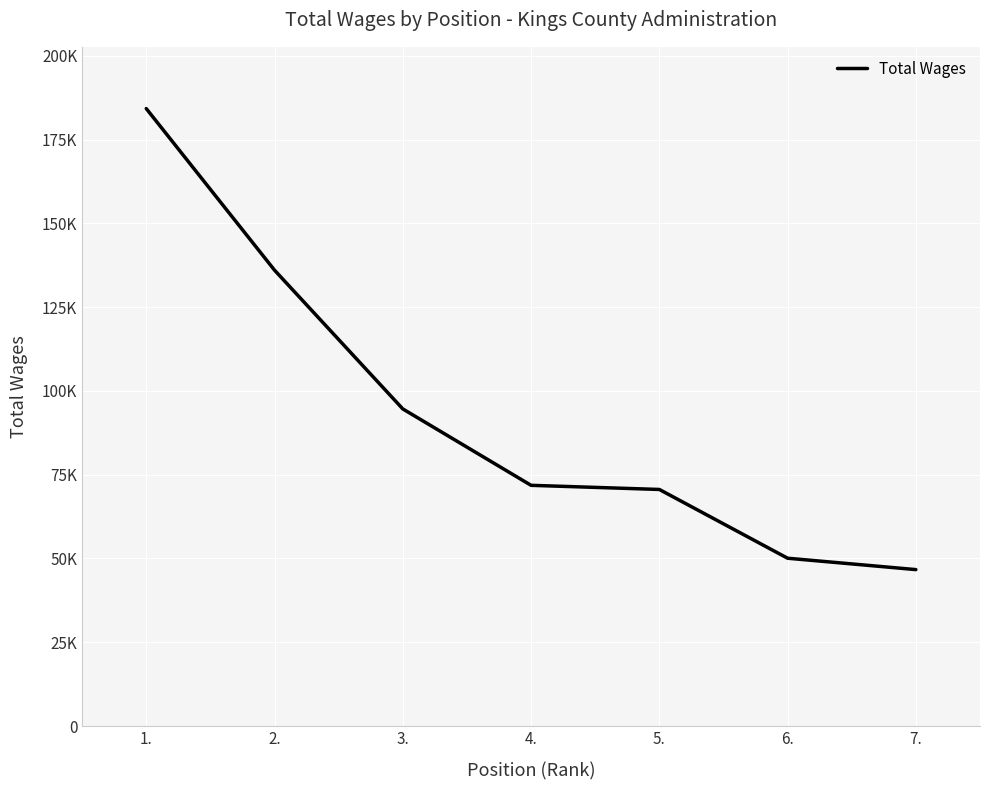

Which category has the highest value across all series?

1.